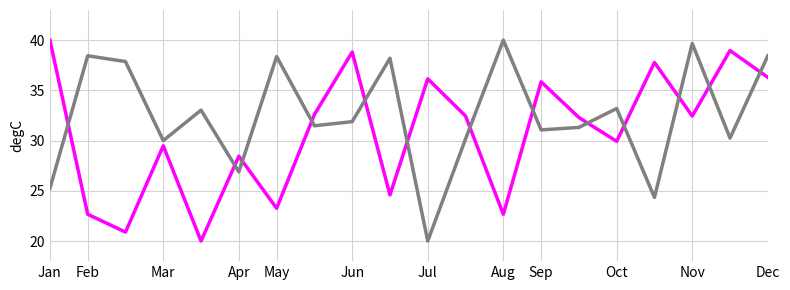

What is the minimum value shown in the chart?

20.0